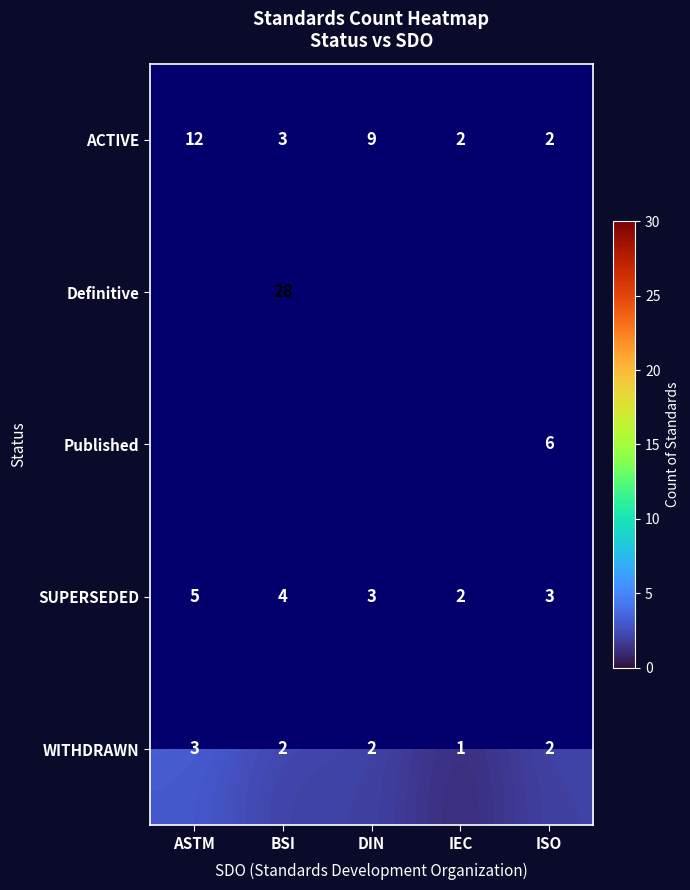

What is the minimum value shown in the chart?

1.0